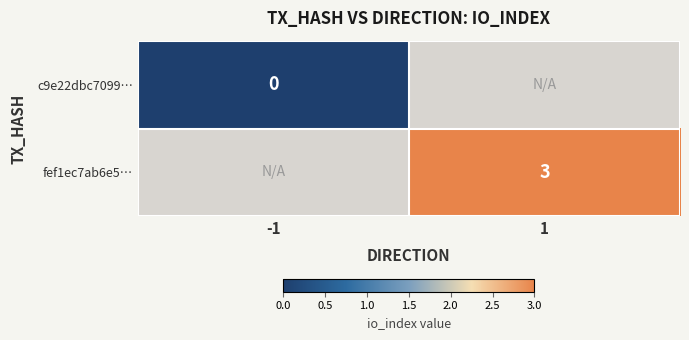

Is it true that fef1ec7ab6e5… equals 3 at 1?

True